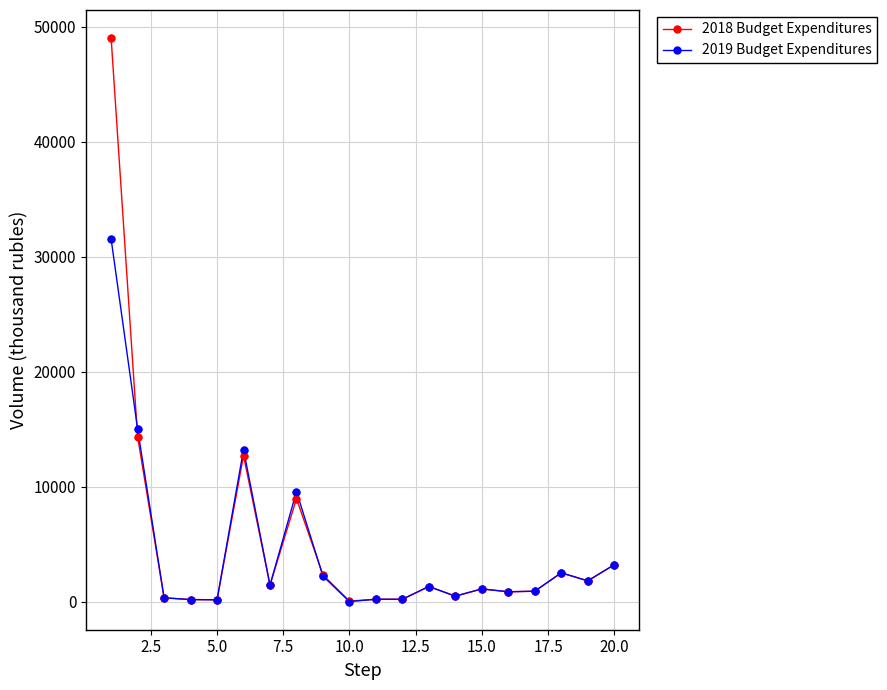

Which series has the largest range (max minus min)?

2018 Budget Expenditures